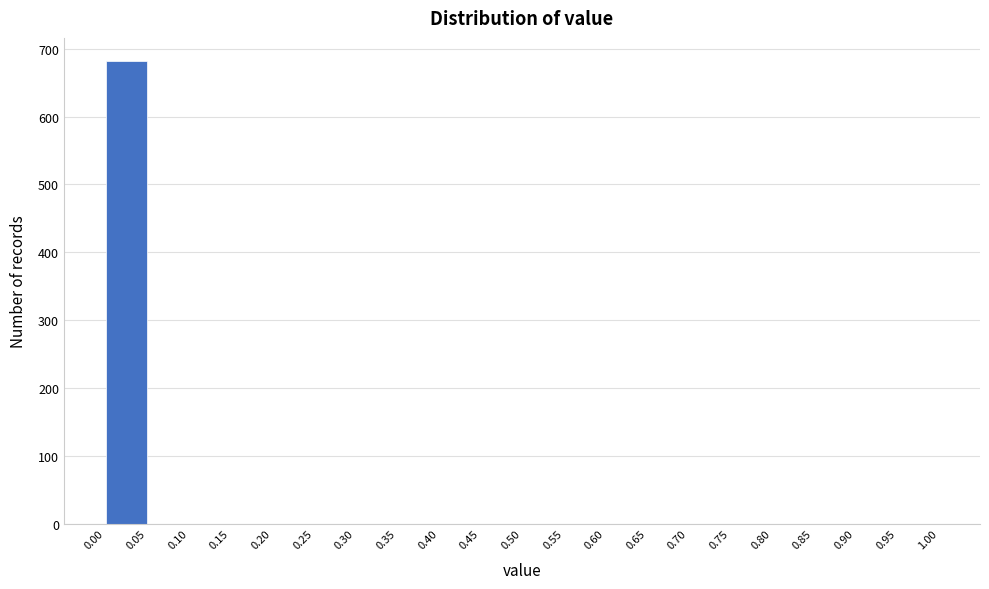

Reading left to right, list every bar in this chart as the range it spans on the x-axis followed by its height. The values are not printed on the chart, so give them approximately, as read against the axis.

0.00 to 0.05: 680
0.05 to 0.10: 0
0.10 to 0.15: 0
0.15 to 0.20: 0
0.20 to 0.25: 0
0.25 to 0.30: 0
0.30 to 0.35: 0
0.35 to 0.40: 0
0.40 to 0.45: 0
0.45 to 0.50: 0
0.50 to 0.55: 0
0.55 to 0.60: 0
0.60 to 0.65: 0
0.65 to 0.70: 0
0.70 to 0.75: 0
0.75 to 0.80: 0
0.80 to 0.85: 0
0.85 to 0.90: 0
0.90 to 0.95: 0
0.95 to 1.00: 0